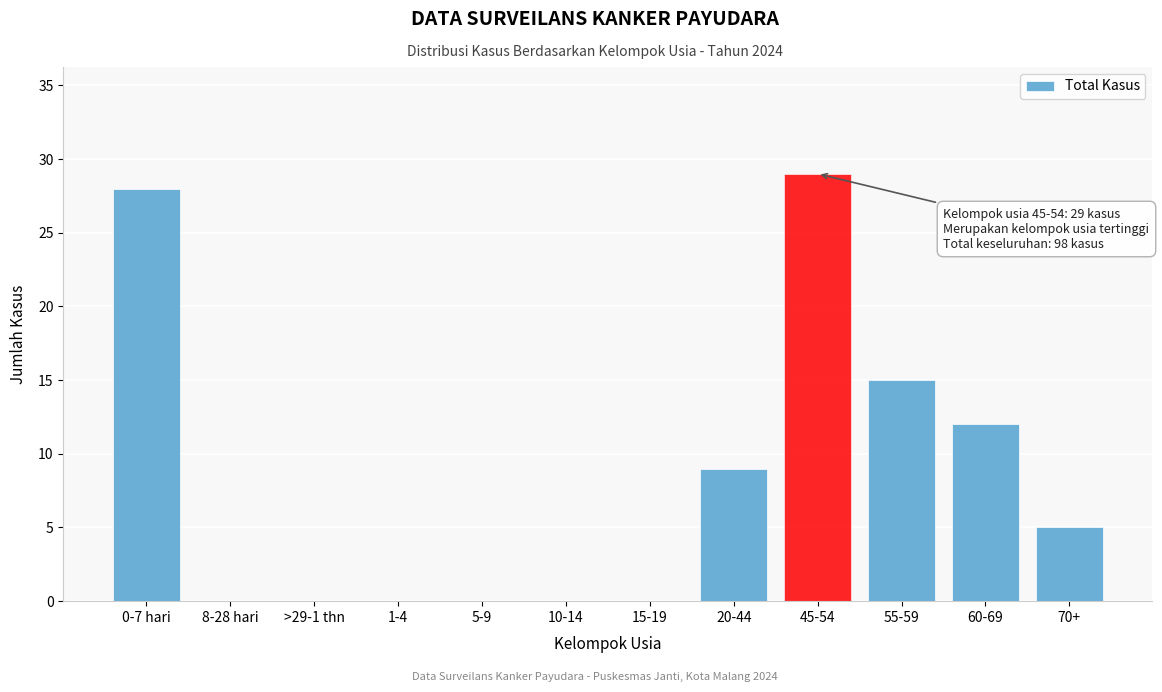

Reading left to right, list all the values displayed in this chart.

0-7 hari=28	8-28 hari=0	>29-1 thn=0	1-4=0	5-9=0	10-14=0	15-19=0	20-44=9	45-54=29	55-59=15	60-69=12	70+=5